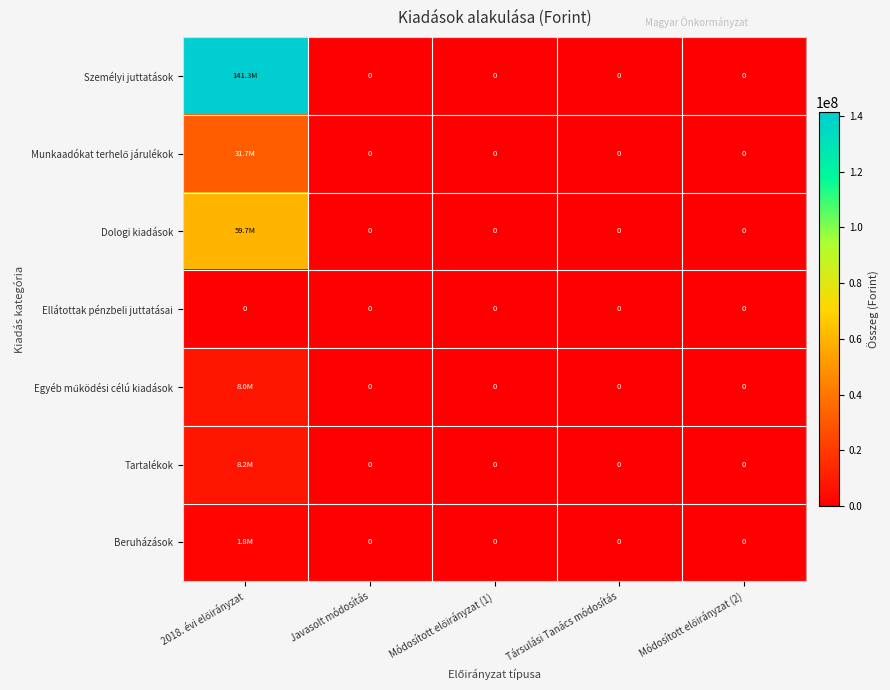

The Tartalékok series shows 4503608 at Társulási Tanács módosítás. True or false?

False